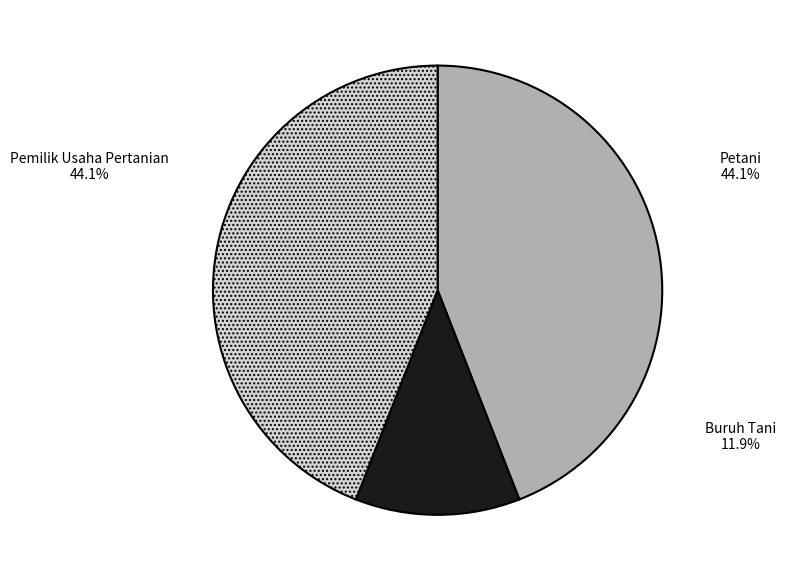

What portion of the pie excludes Petani?

55.9%